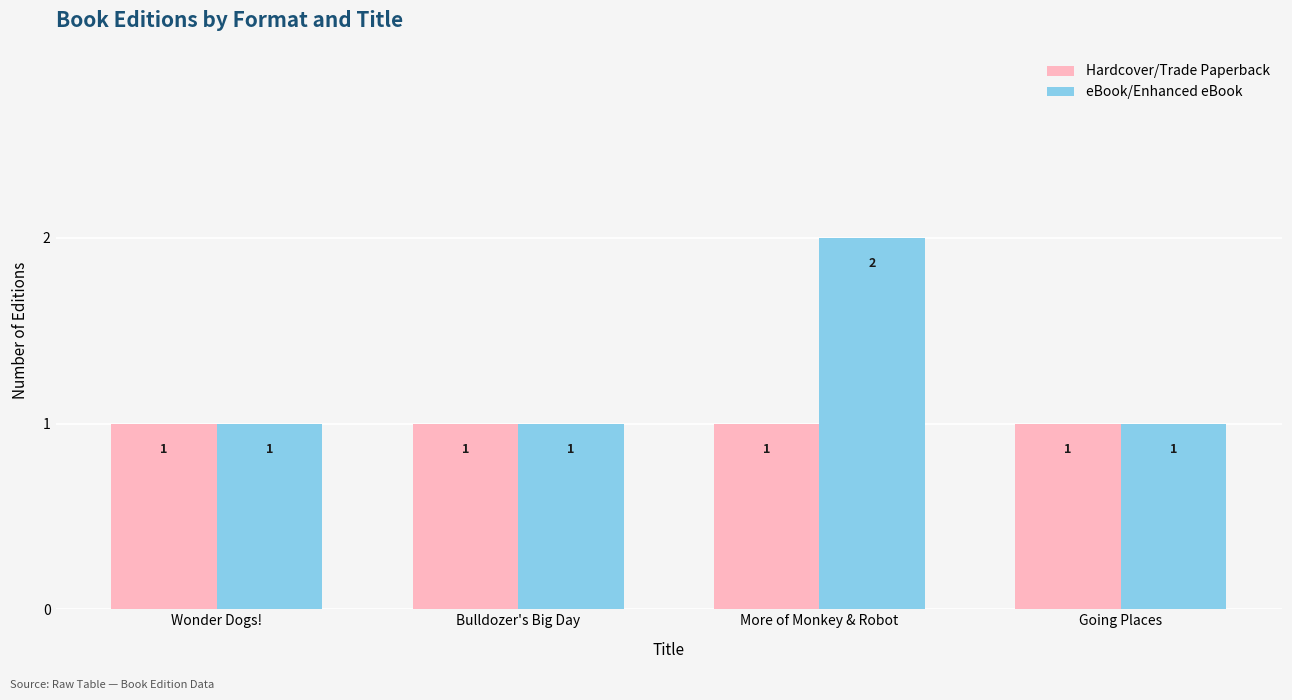

Does the chart contain any negative values?

No